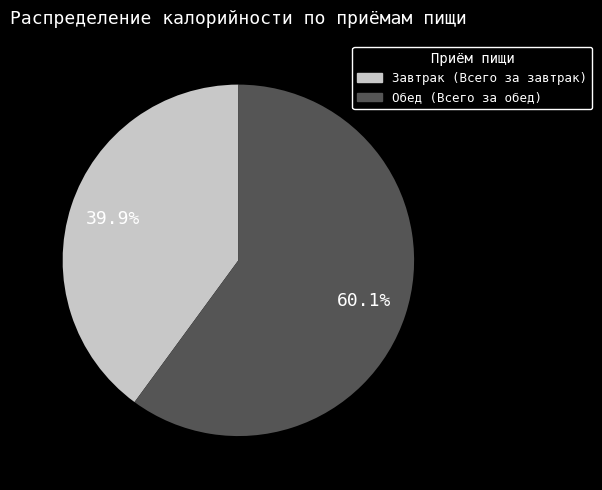

Is it true that Завтрак (Всего за завтрак) is 35% of the pie?

False